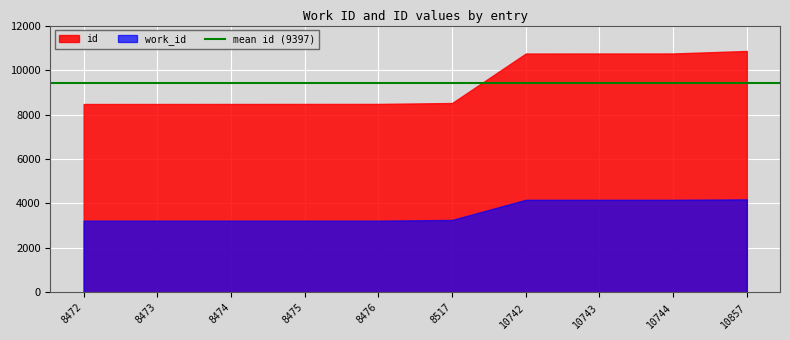

What is the average value of the work_id series?

3607